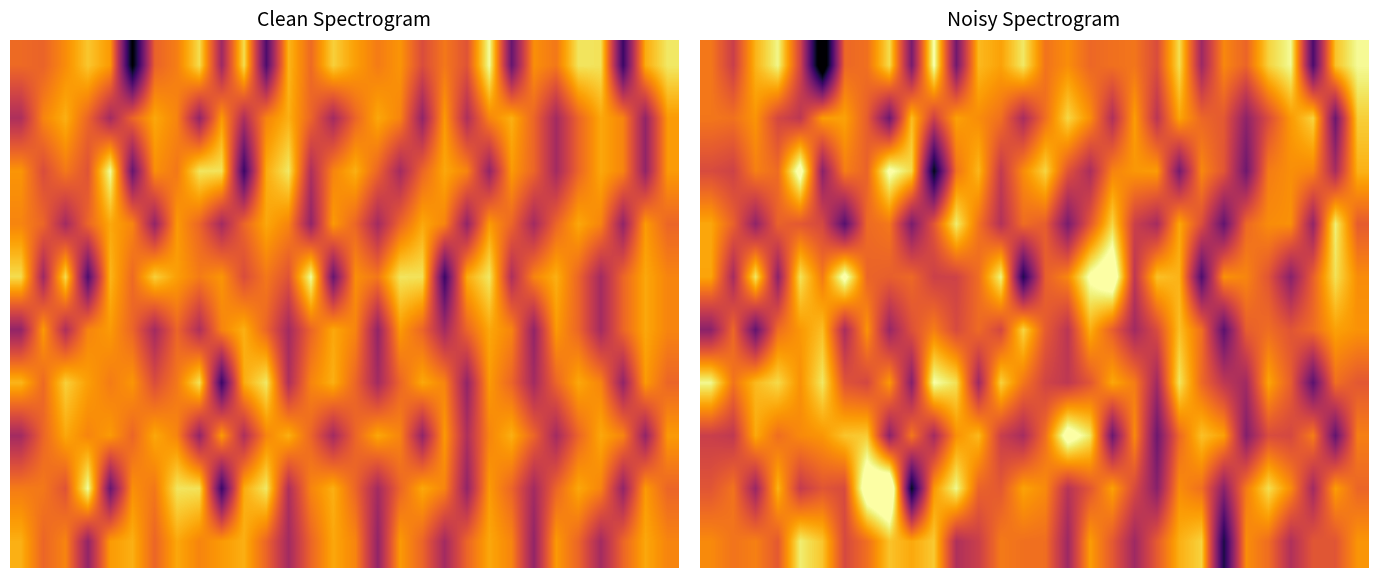

Which has a higher value, 22 or 16?

16